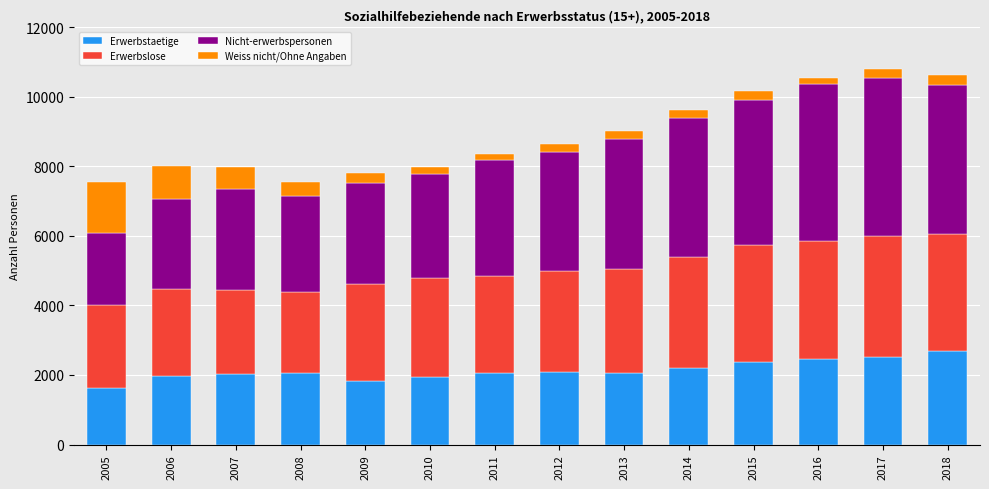

Is it true that Erwerbstaetige equals 3147 at 2011?

False